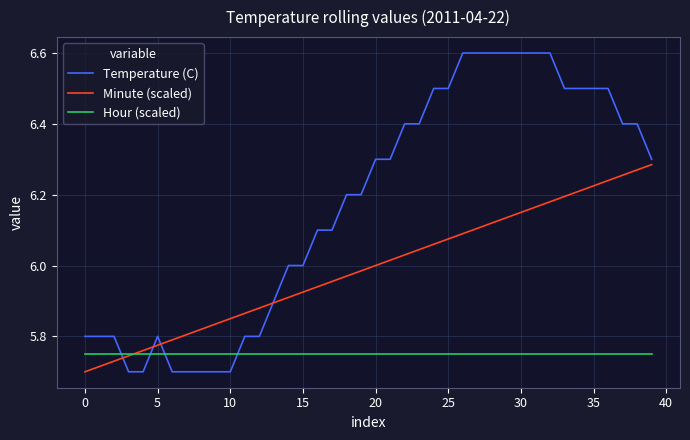

What is the highest value of the Temperature (C) series?

6.6